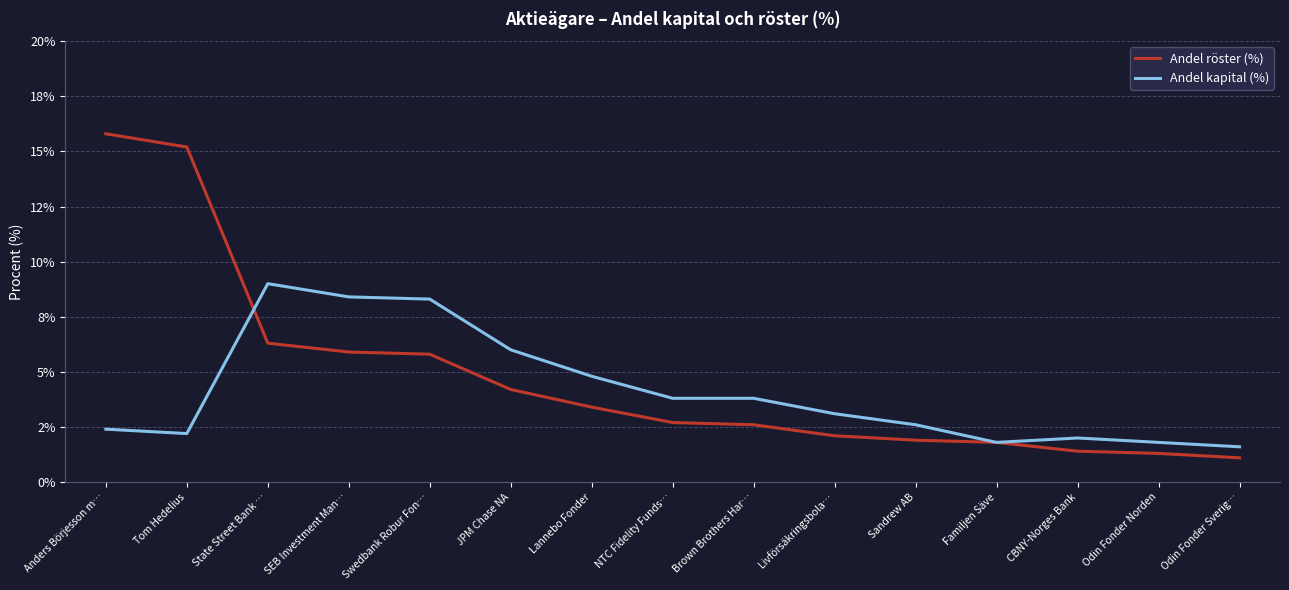

Which label corresponds to the smallest value in the chart?

Odin Fonder Sverig…